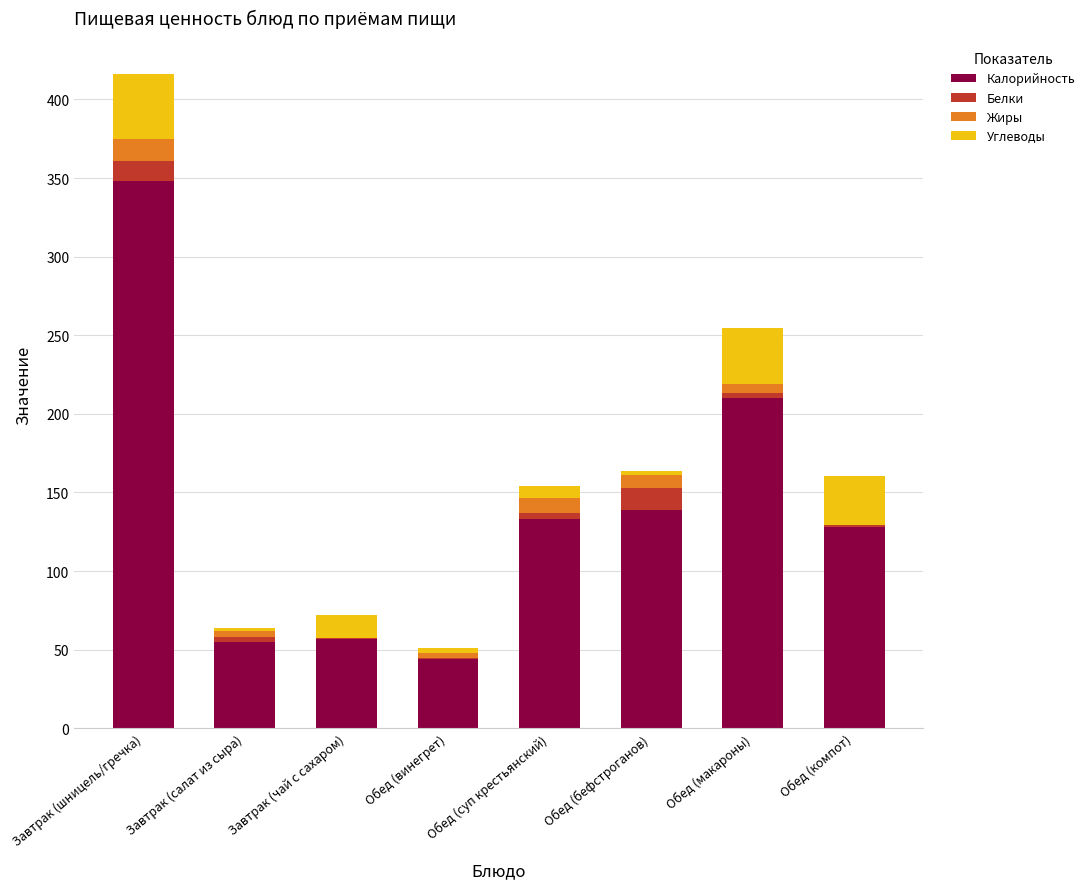

Are the bars horizontal?

No